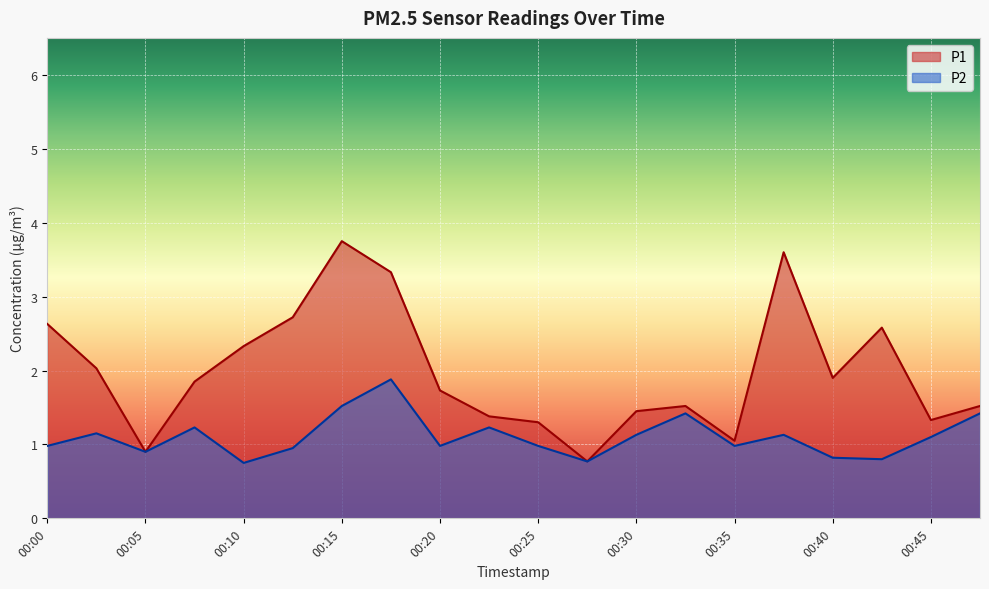

True or false: P2 and P1 cross at least once.

False